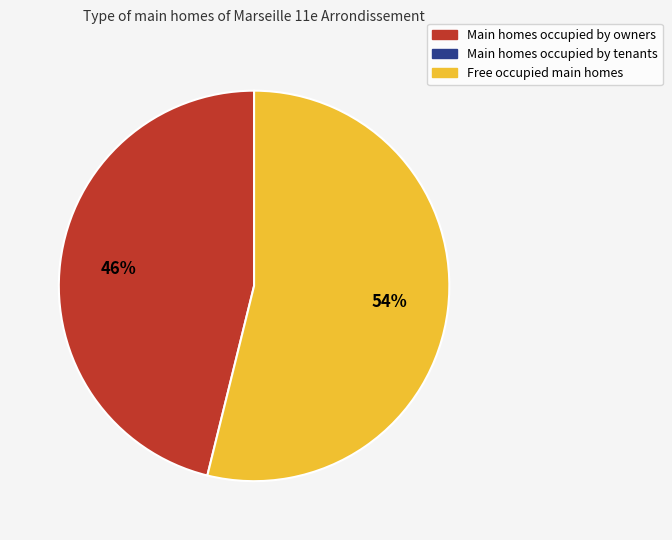

To the nearest percent, what is the average slice percentage?

50%